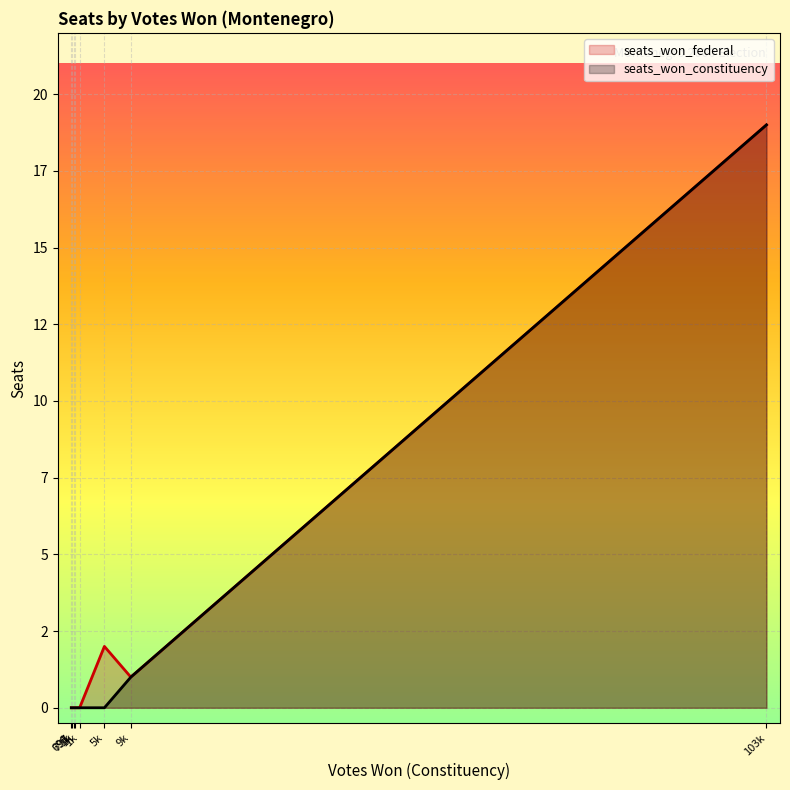

How many lines are shown in the chart?

2